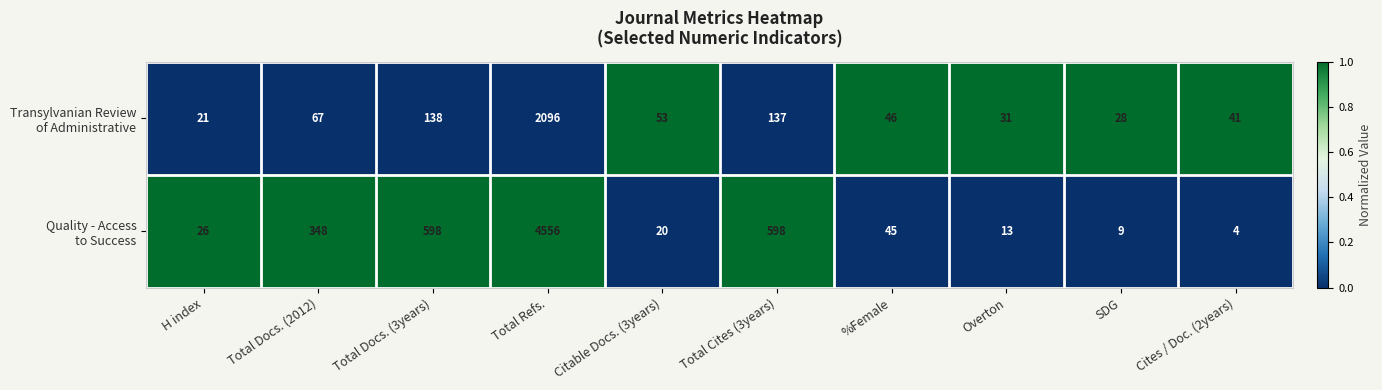

At which category is the sum across all series the highest?

Total Refs.